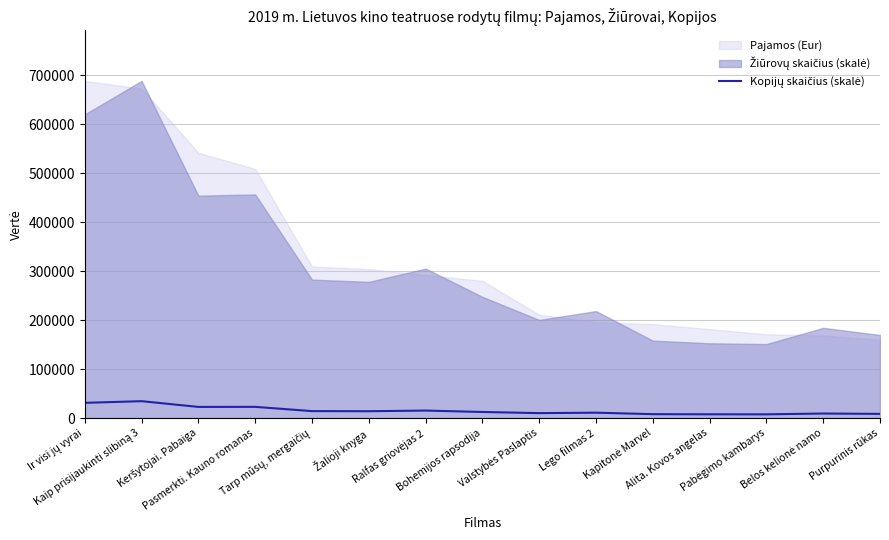

Count the number of values greater than 12377.

8